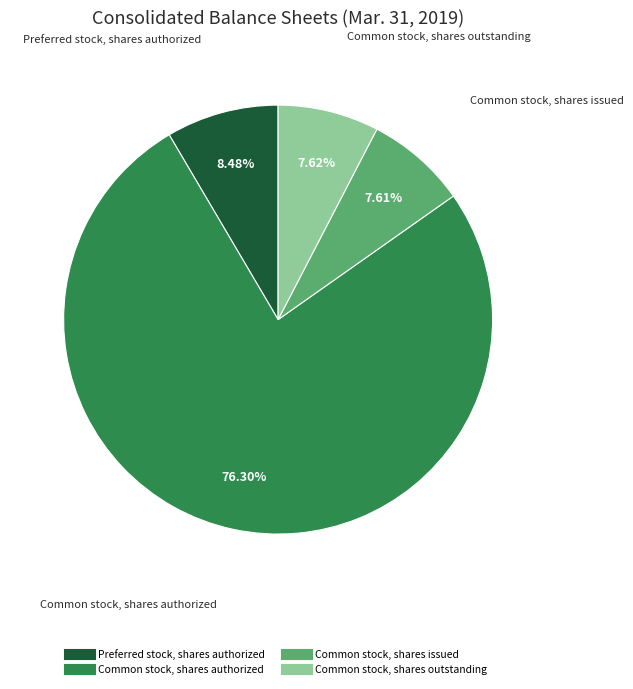

Is it true that Preferred stock, shares authorized is 8% of the pie?

True